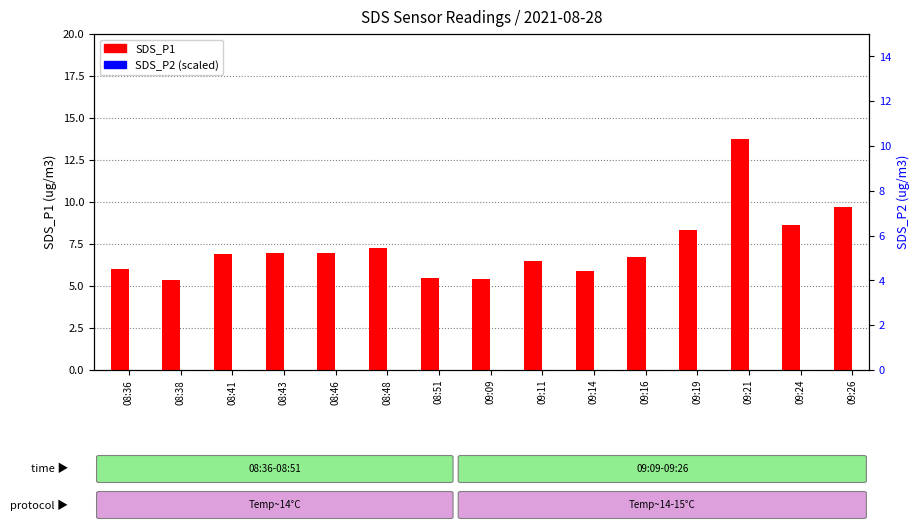

Which series has the largest Y range (max minus min)?

SDS_P2